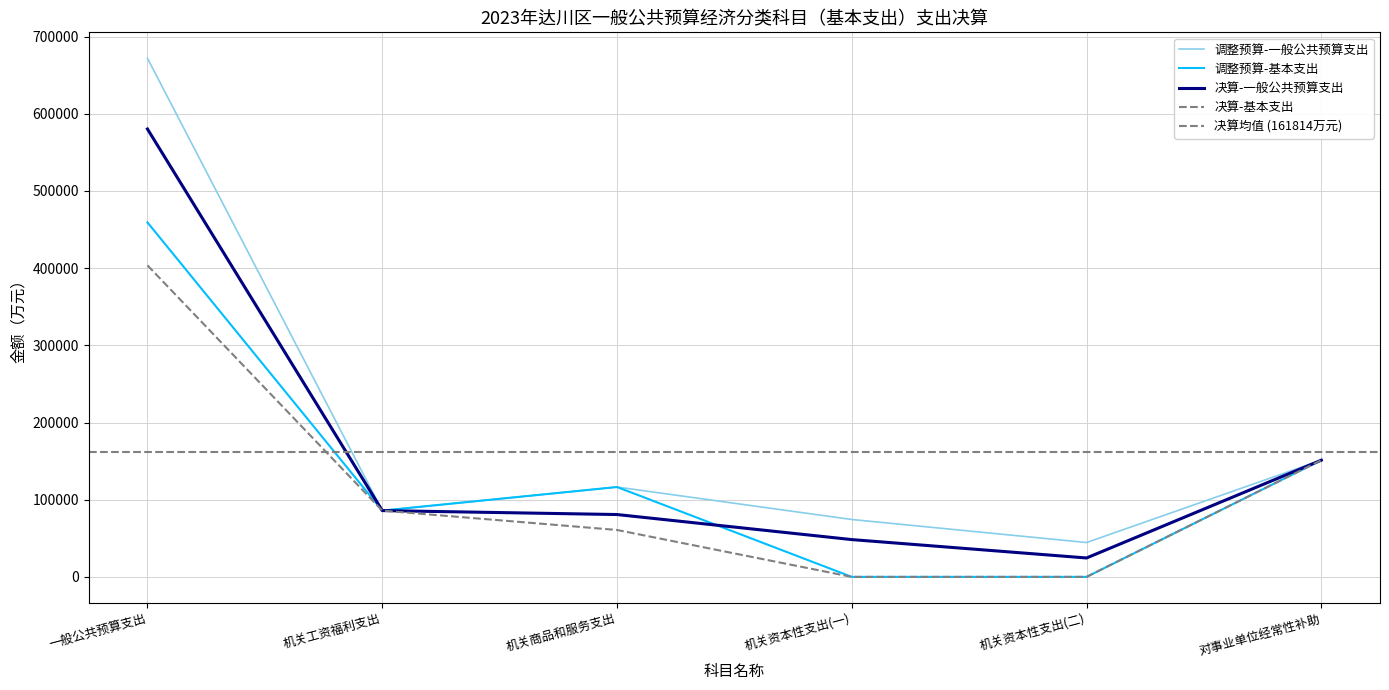

What is the approximate value of 决算-一般公共预算支出 at 一般公共预算支出, to the nearest 10?

580220